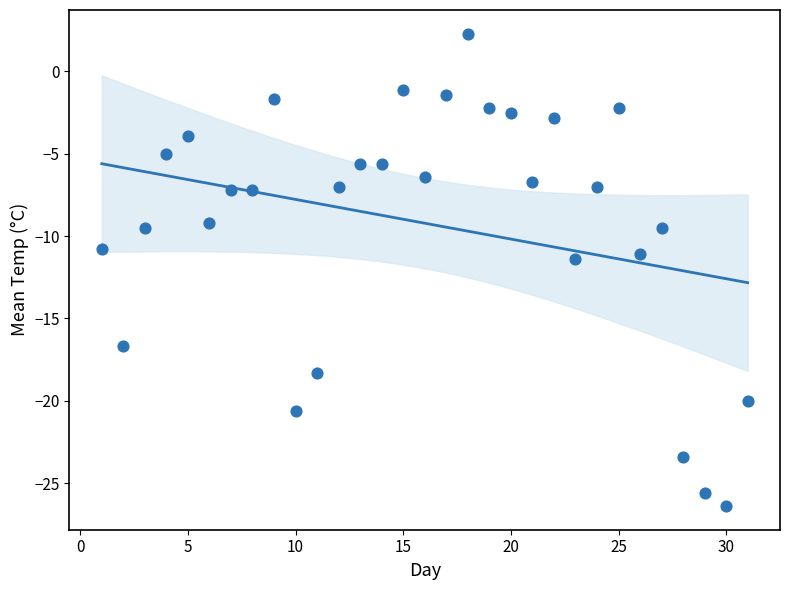

What is the range of X values (max minus min)?

30.0